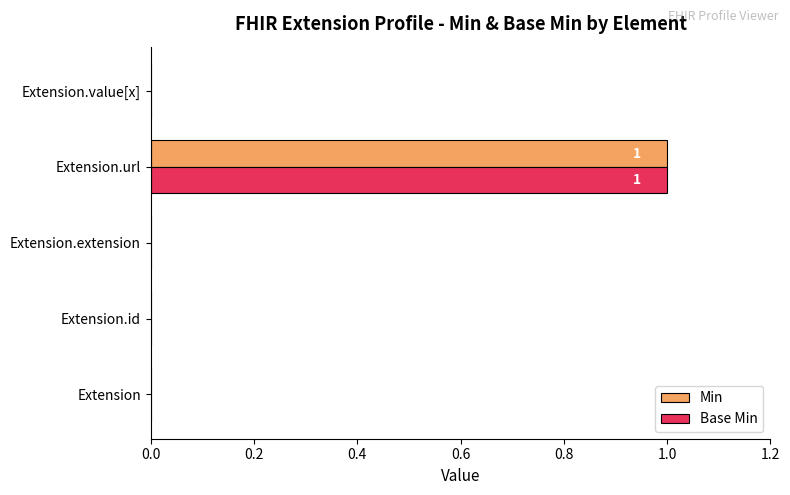

How many Base Min values are between 0 and 1?

5